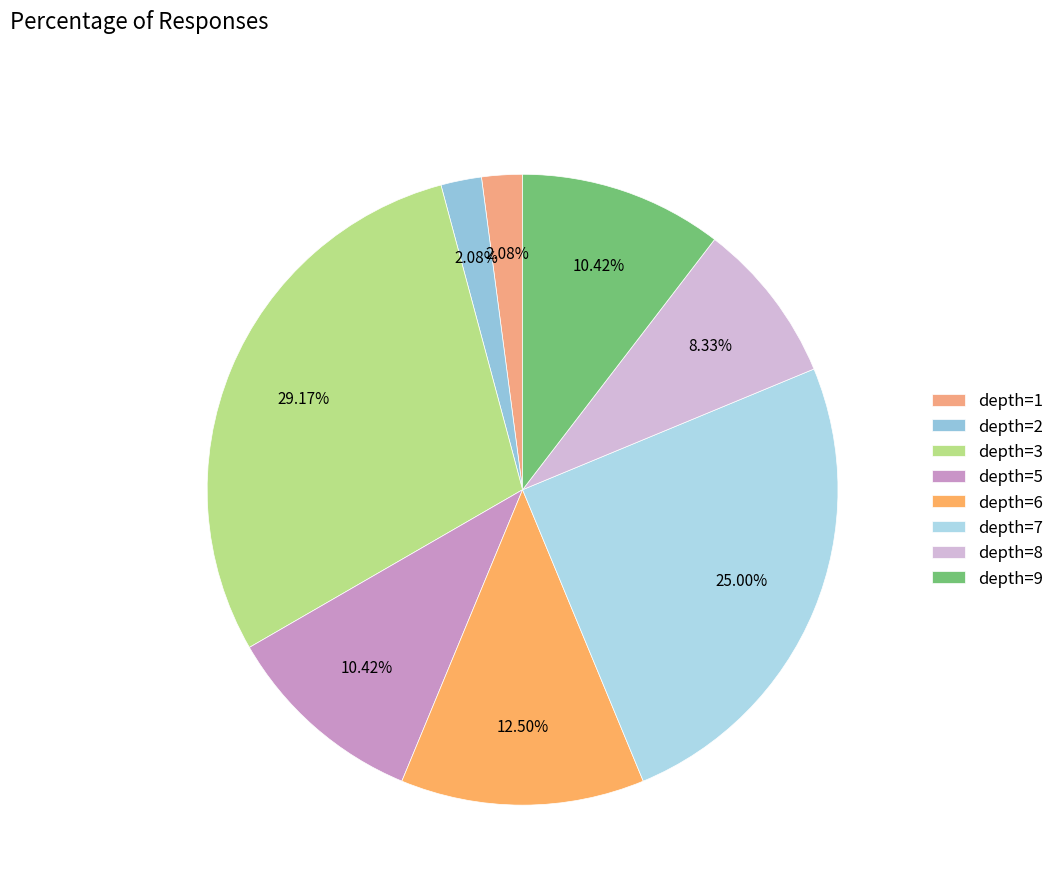

How many slices are in this pie chart?

8